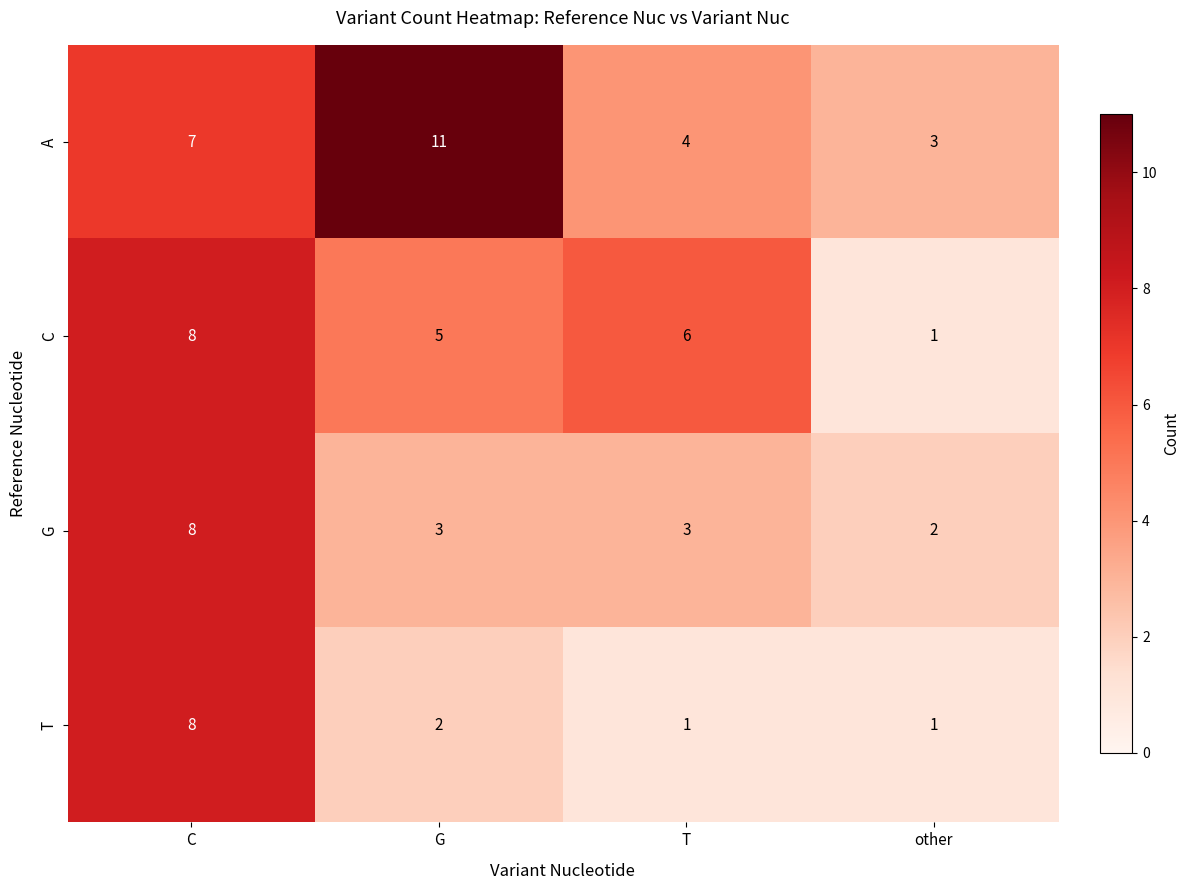

The G series shows 4 at T. True or false?

False